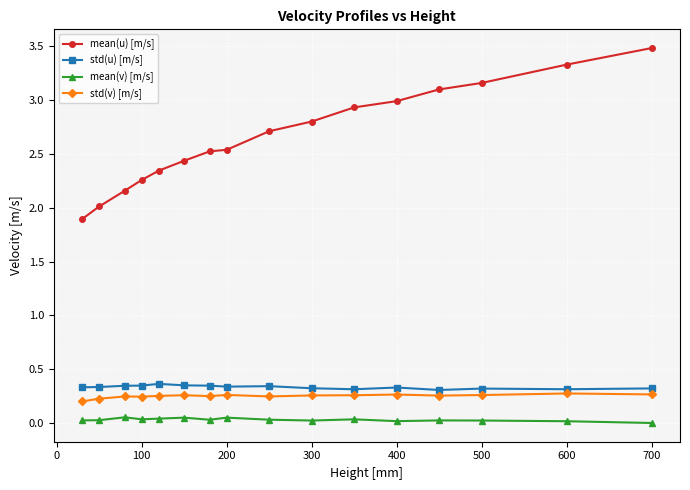

What is the greatest value displayed?

3.5